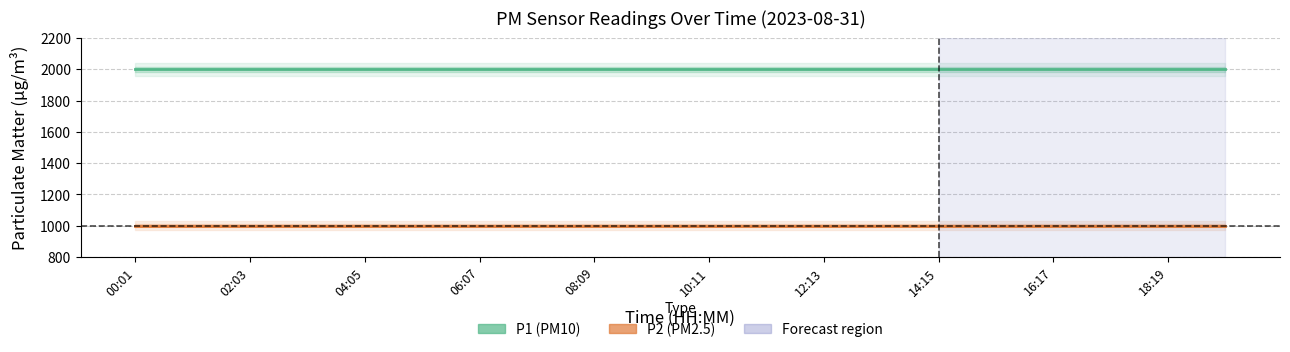

List the series in order of their peak value, lowest first.

P2, P1